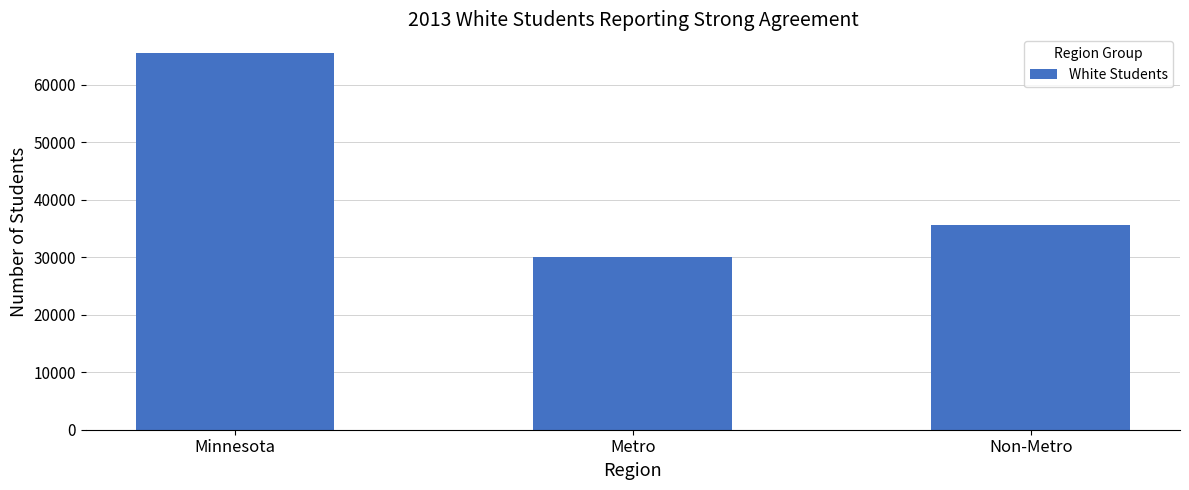

What is the label of the 3rd bar from the right?

Minnesota